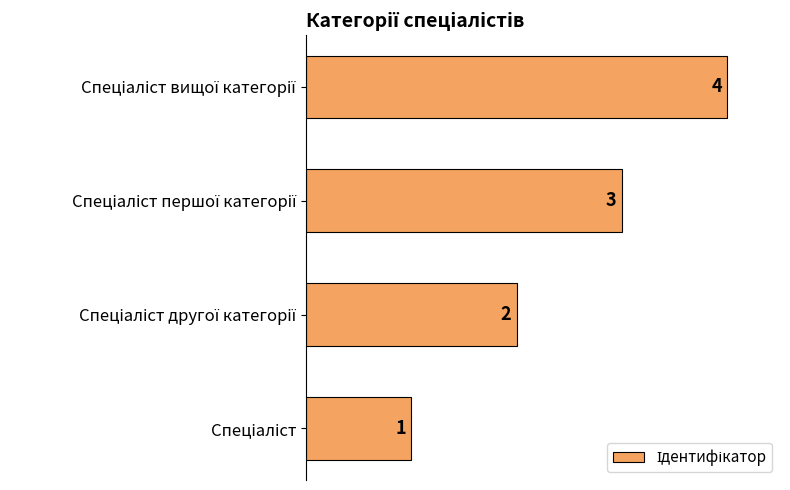

What is the maximum value shown in the chart?

4